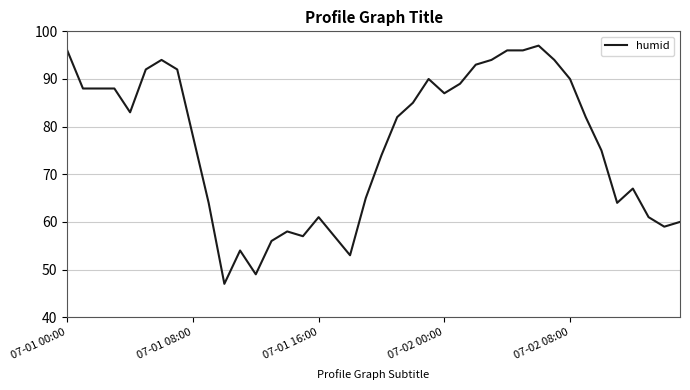

What is the difference between the maximum and minimum values?

50